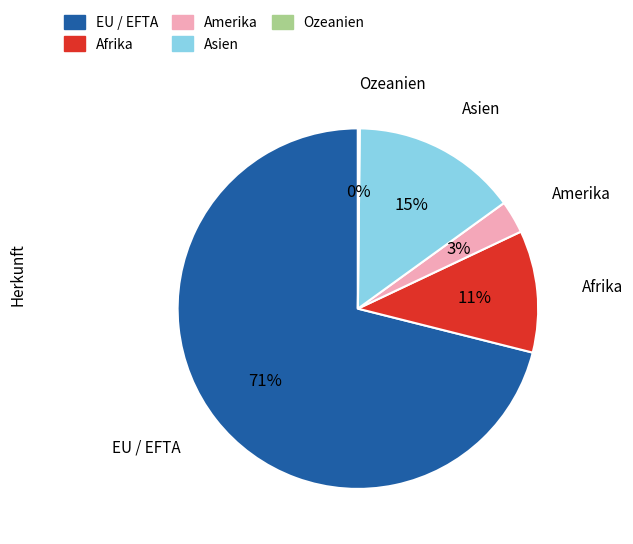

To the nearest percent, what is the combined percentage of EU / EFTA and Afrika?

82%